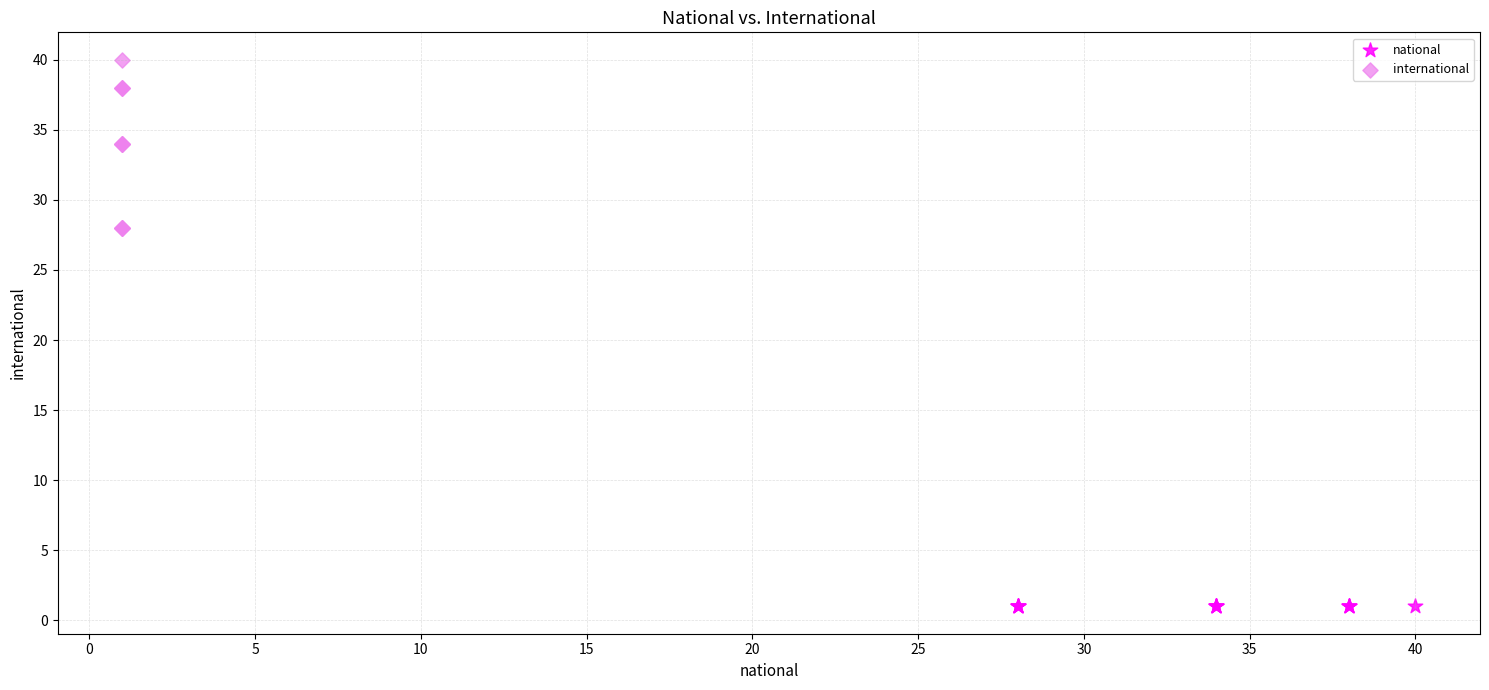

Which series contains the highest Y value?

international